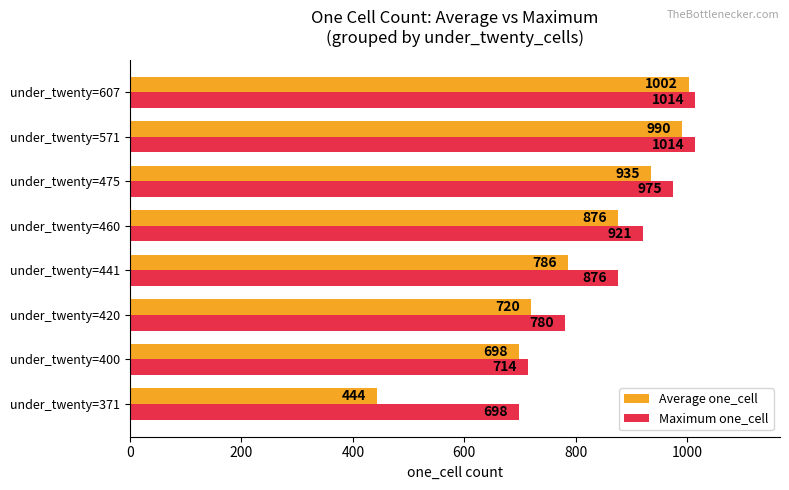

Rank the series by their maximum value, from highest to lowest.

Maximum one_cell, Average one_cell